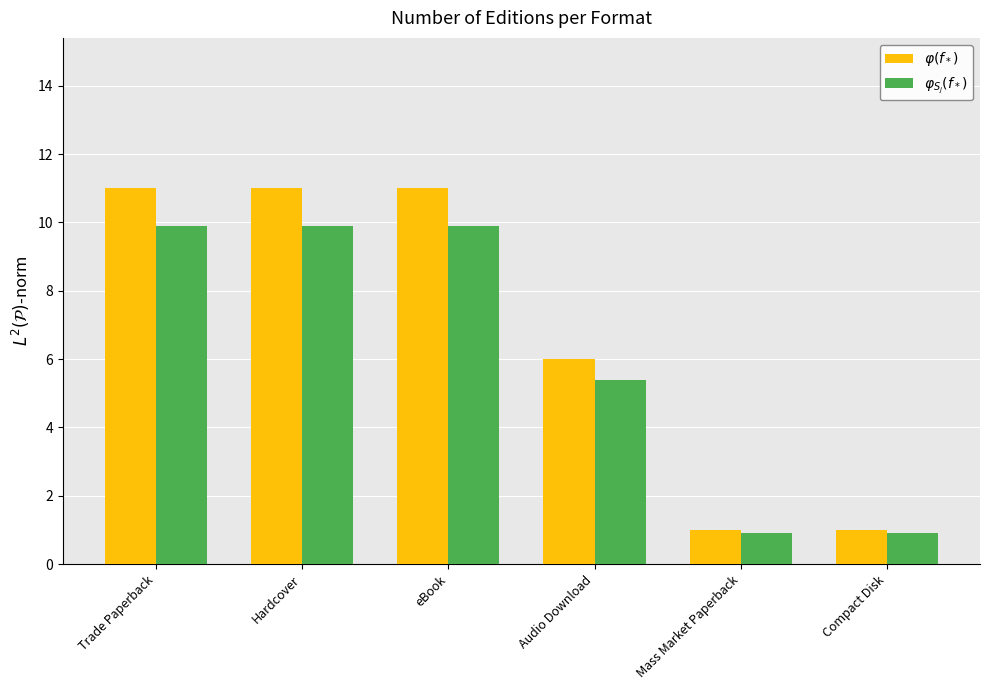

Where is $\varphi(f_*)$ nearest to the value 6?

Audio Download